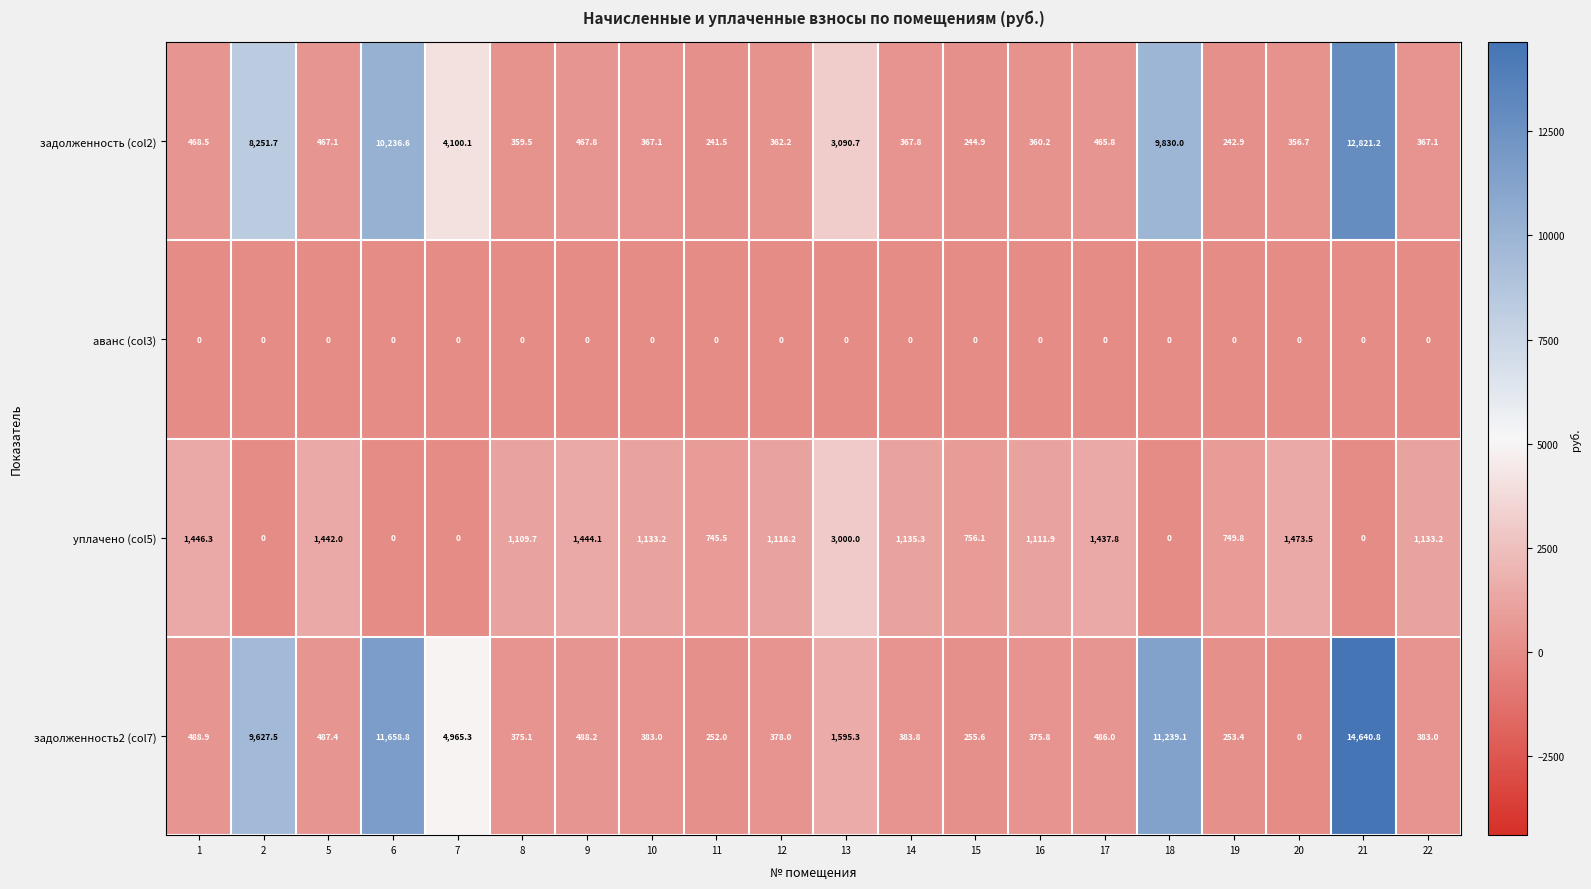

At 12, list the series in order from largest to smallest.

уплачено (col5), задолженность2 (col7), задолженность (col2), аванс (col3)